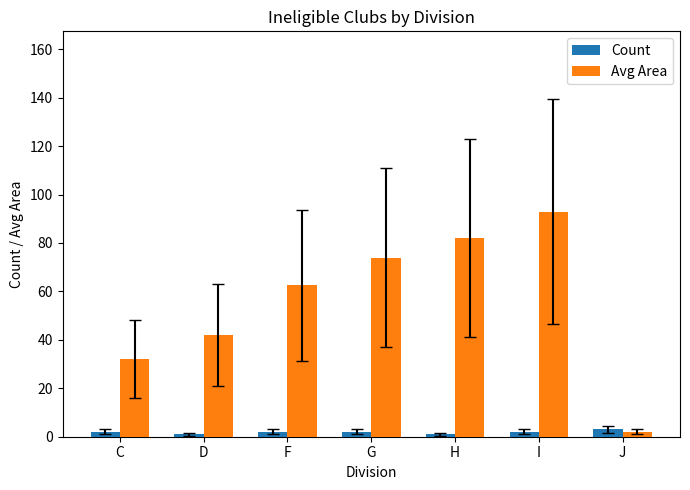

Reading left to right, list all the values displayed in this chart.

Count: C=2.0	D=1.0	F=2.0	G=2.0	H=1.0	I=2.0	J=3.0
Avg Area: C=32.0	D=42.0	F=62.5	G=74.0	H=82.0	I=93.0	J=2.0